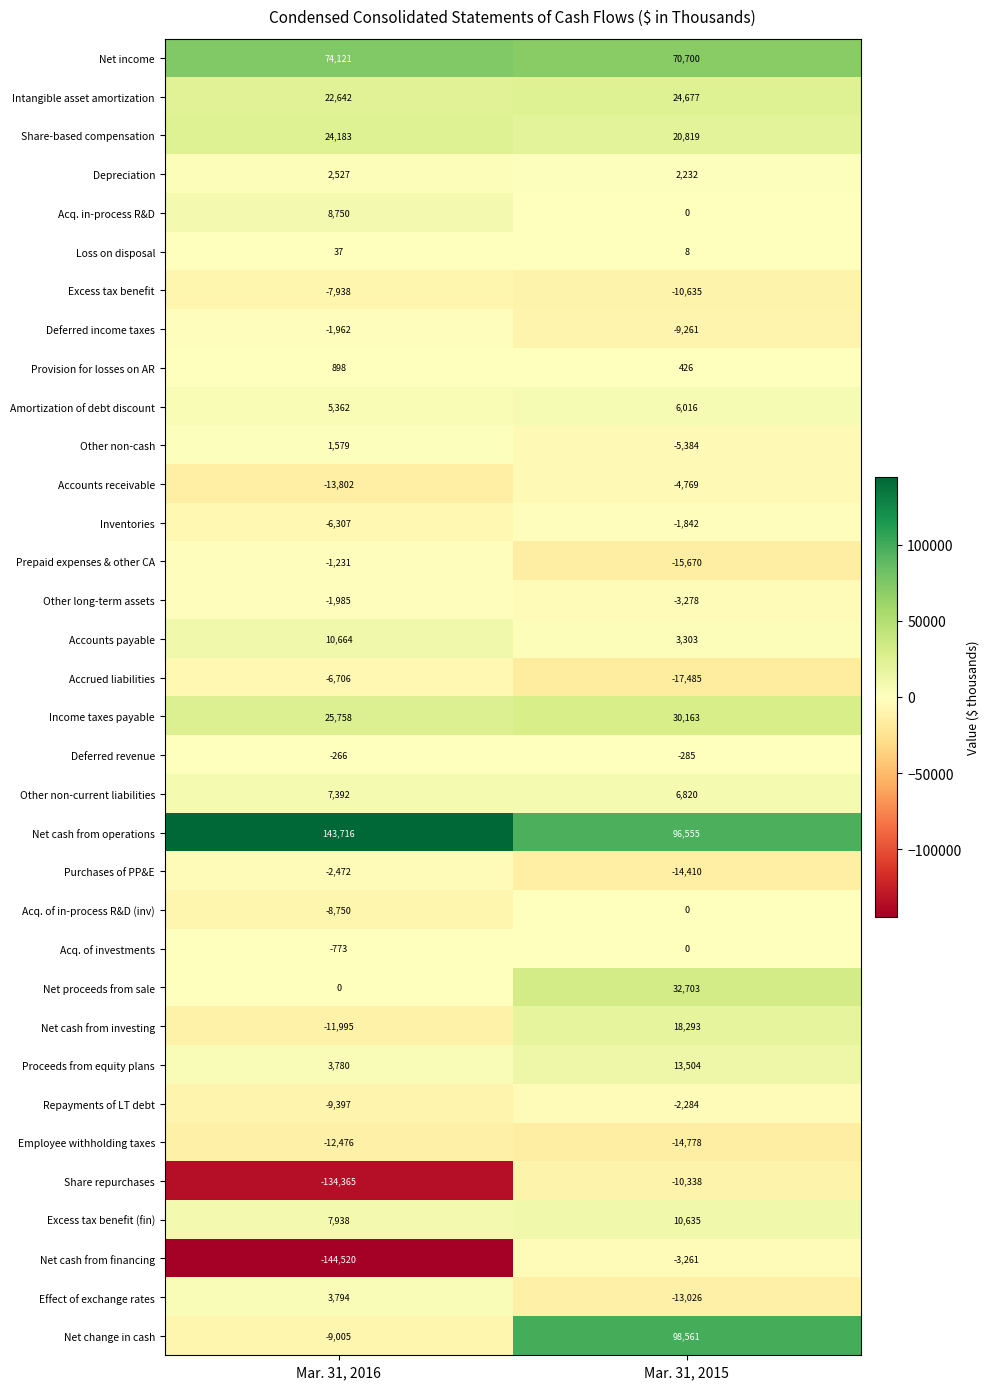

Read the Amortization of debt discount value at Mar. 31, 2016.

5362